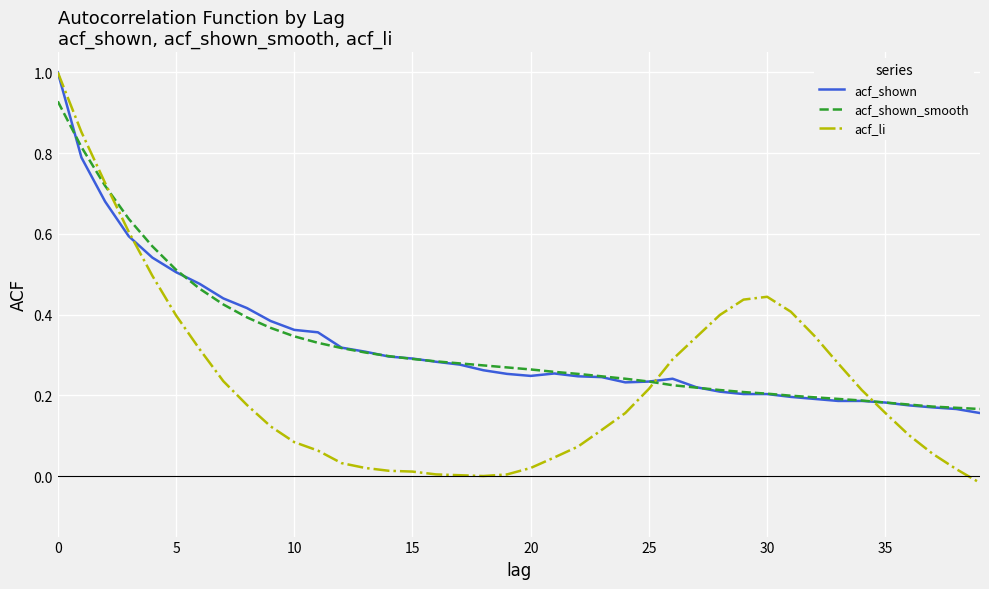

How many lines are shown in the chart?

3